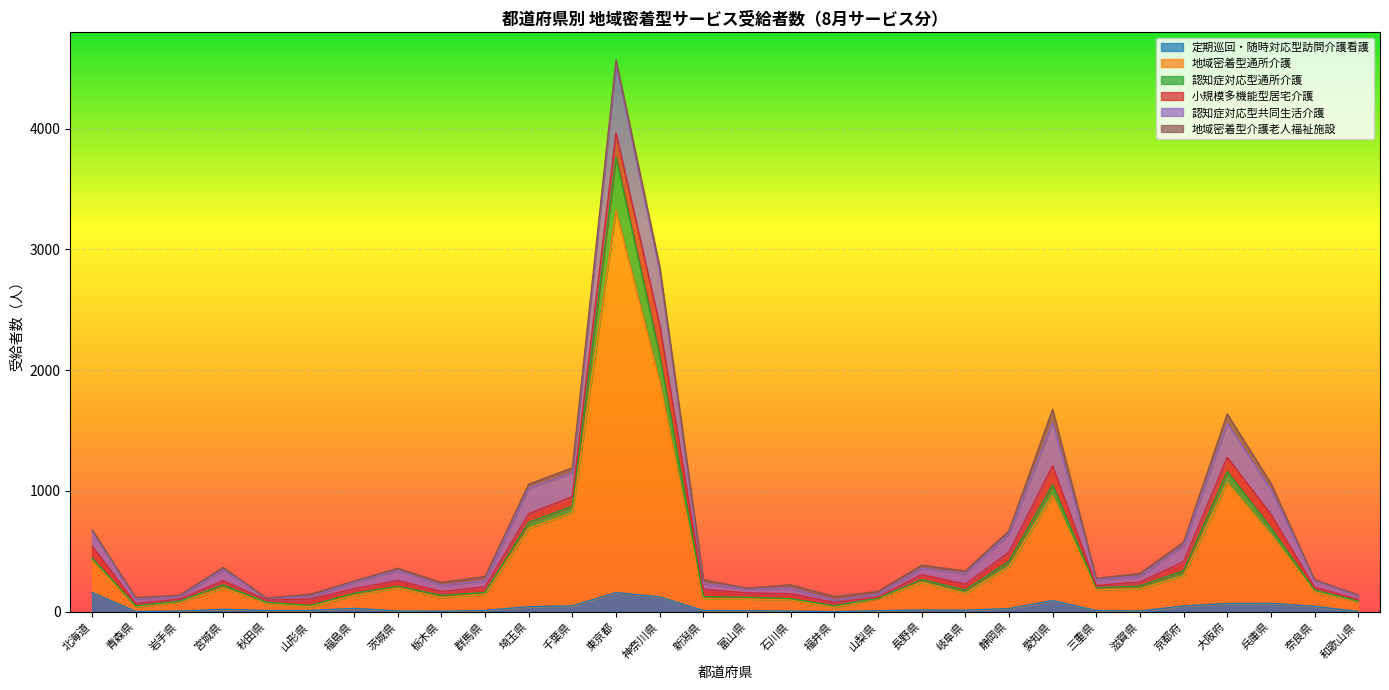

What are all the series names shown in the legend?

定期巡回・随時対応型訪問介護看護, 地域密着型通所介護, 認知症対応型通所介護, 小規模多機能型居宅介護, 認知症対応型共同生活介護, 地域密着型介護老人福祉施設